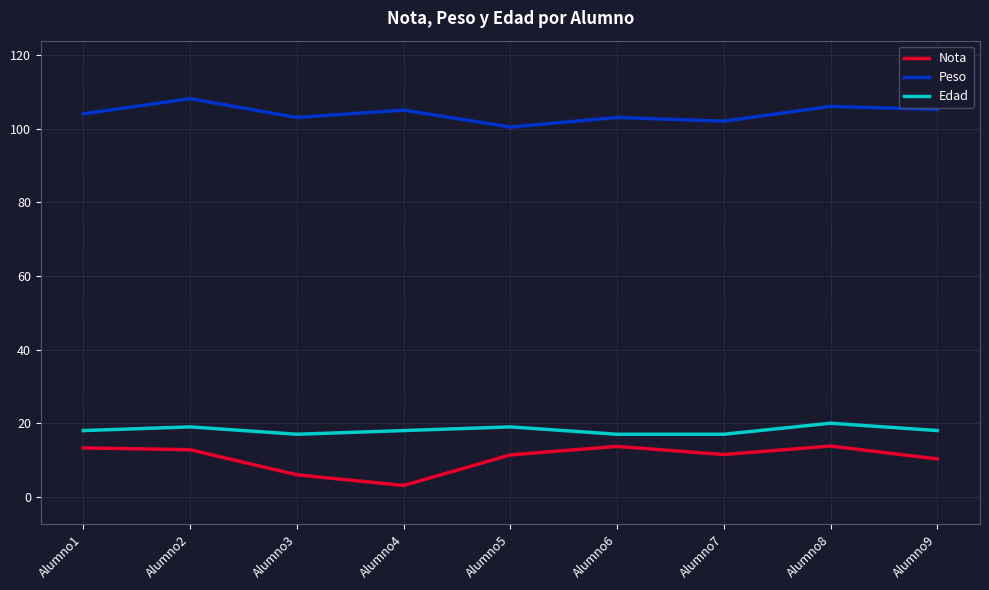

What is the total value across all series at Alumno2?

139.9